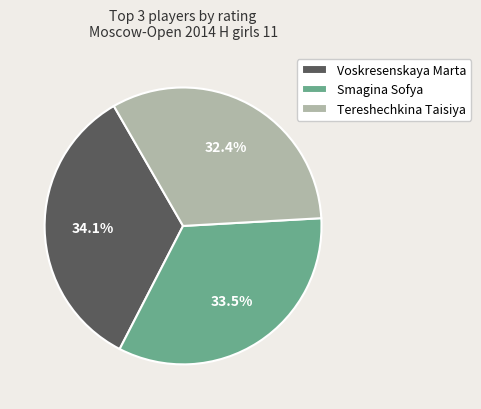

Rank the categories by value from highest to lowest.

Voskresenskaya Marta, Smagina Sofya, Tereshechkina Taisiya